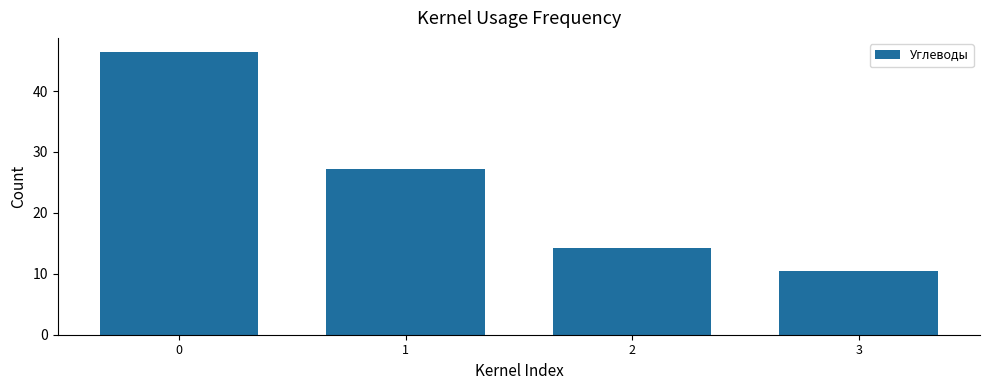

What is the change in value from 1 to 3?

-16.8